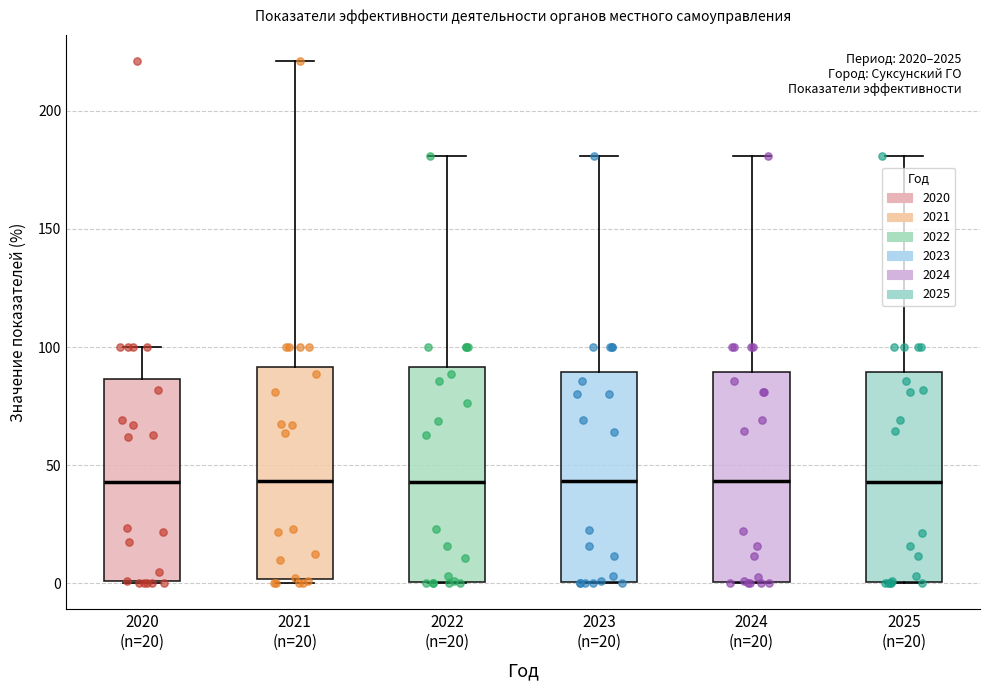

Reading left to right, read every box against the y-axis: the position of its median line, the range the box covers, and the ends of its whiskers. The values are not printed on the chart, so give them approximately, as read against the axis.

2020 (n=20): median 45, box 0 to 85, whiskers 0 to 100
2021 (n=20): median 45, box 0 to 90, whiskers 0 (just below the box's lower edge) to 220
2022 (n=20): median 45, box 0 to 90, whiskers 0 to 180
2023 (n=20): median 45, box 0 to 90, whiskers 0 to 180
2024 (n=20): median 45, box 0 to 90, whiskers 0 to 180
2025 (n=20): median 45, box 0 to 90, whiskers 0 to 180